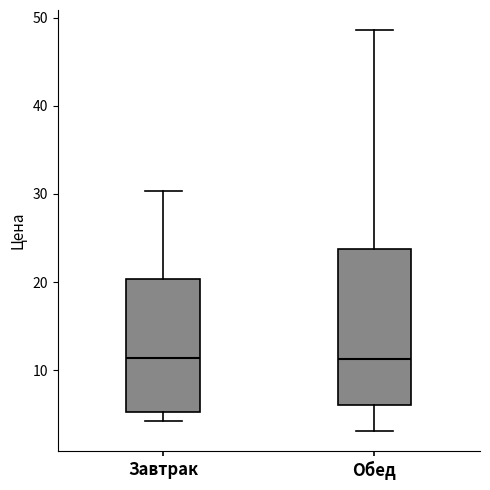

Comparing the boxes themselves (not the whiskers), which one is the tallest?

Обед